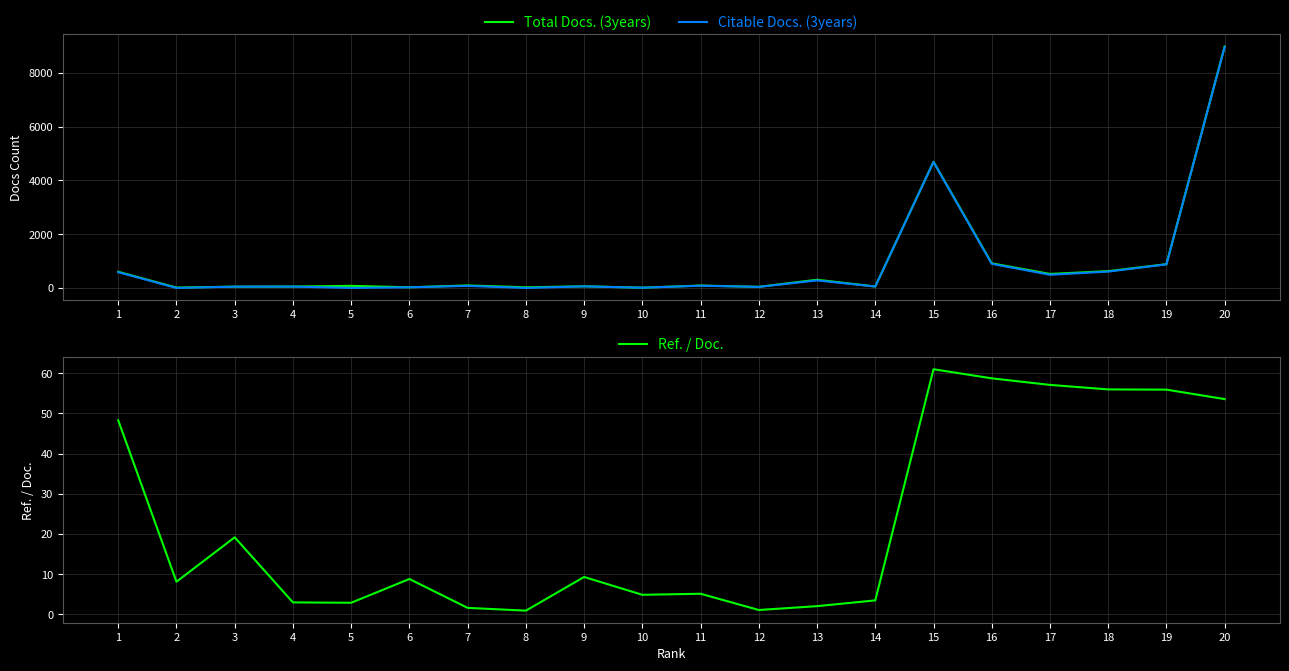

What are all the series names shown in the legend?

Total Docs. (3years), Citable Docs. (3years), Ref. / Doc.